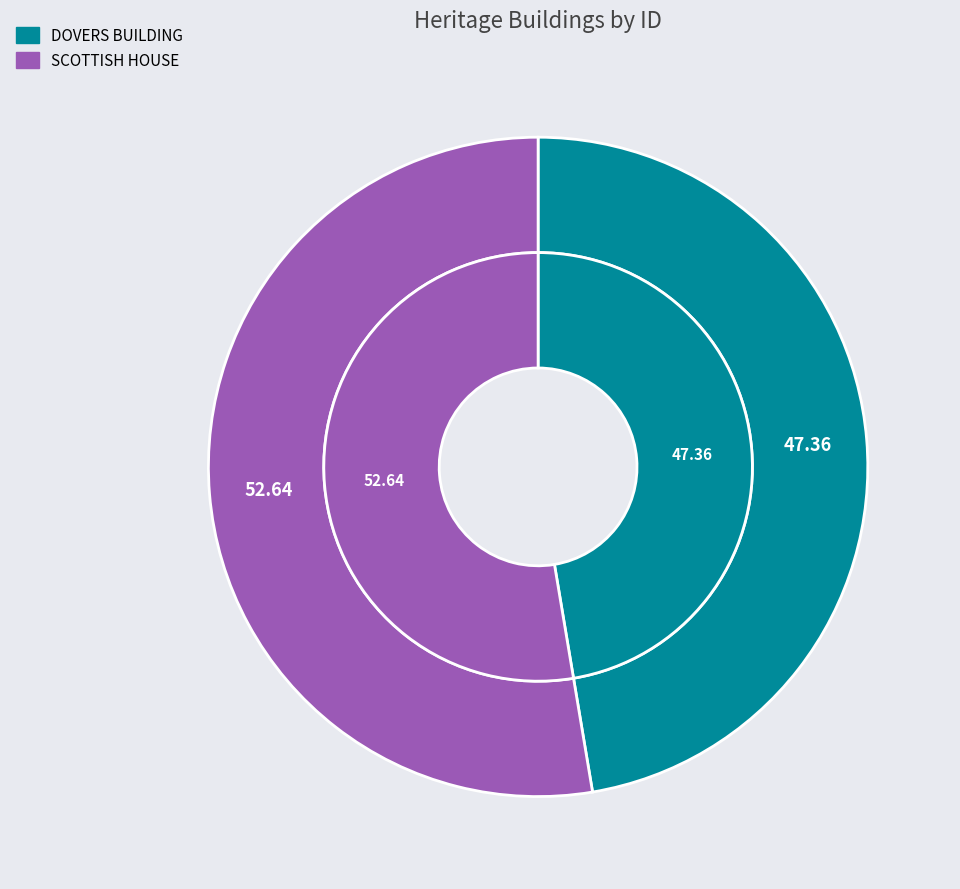

Which slice is the largest?

SCOTTISH HOUSE